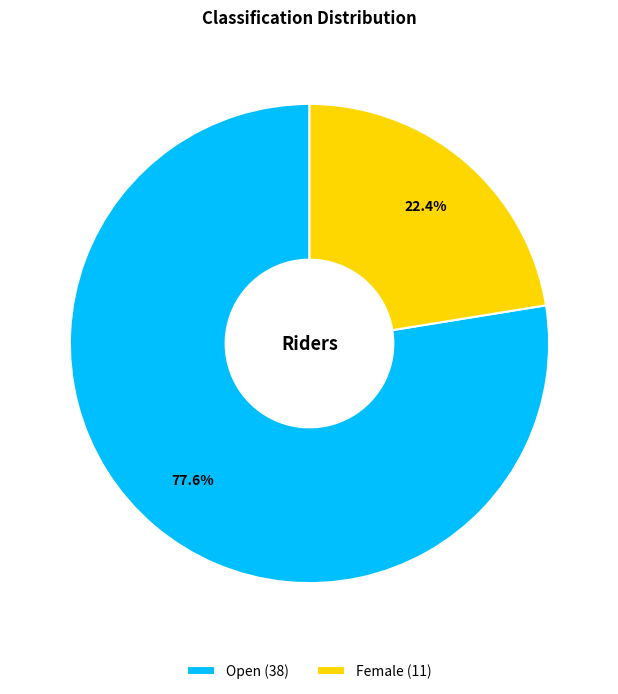

Which slice represents more than half of the pie?

Open